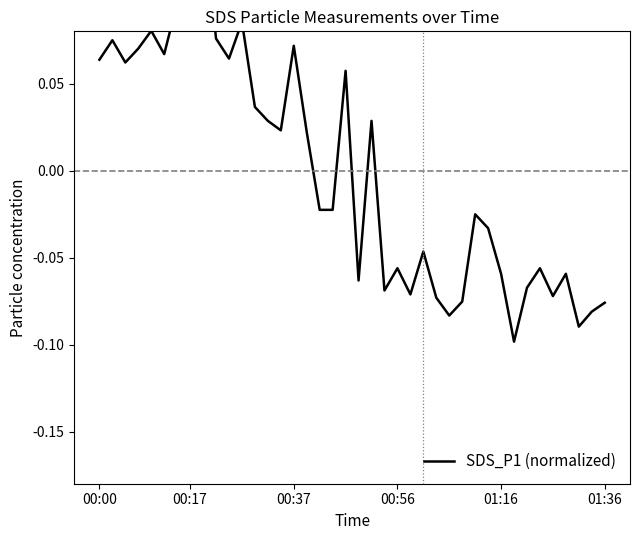

How many data points are less than 0?

21